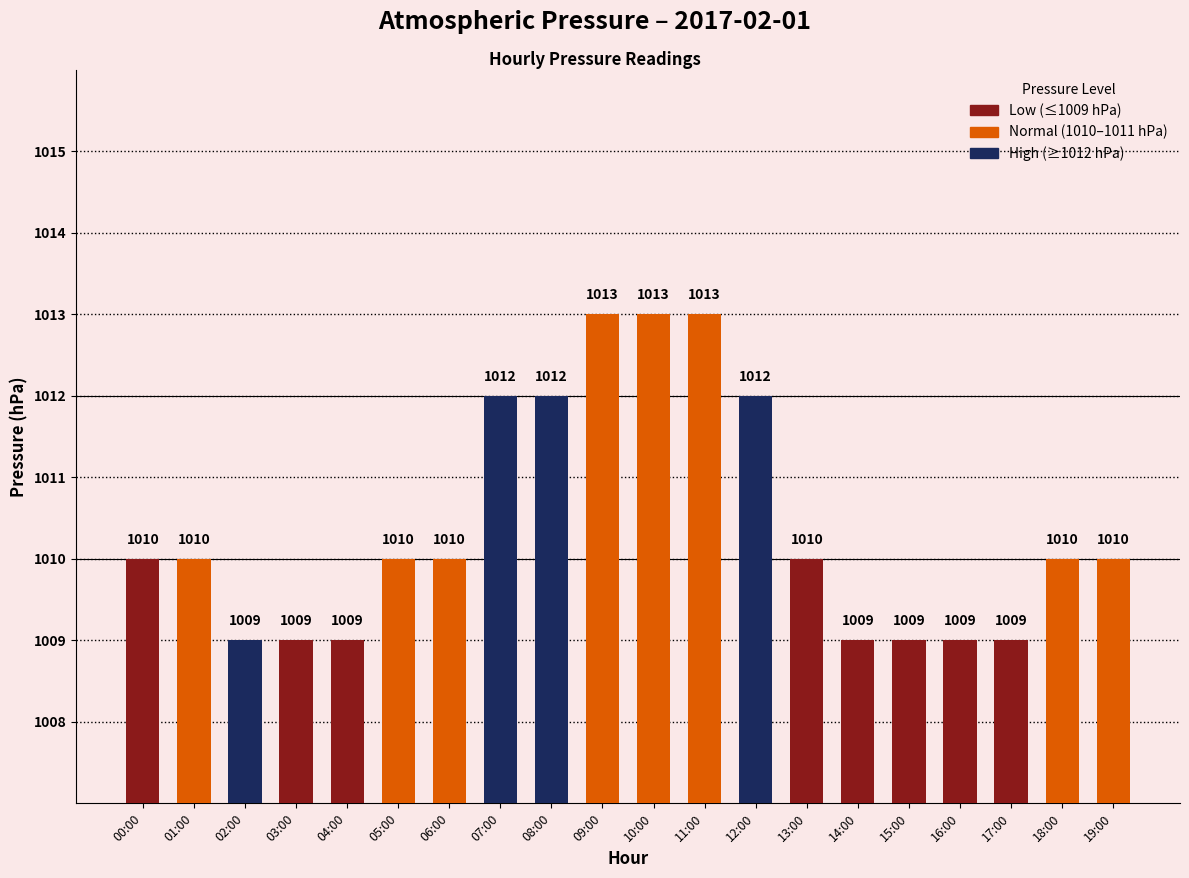

Reading left to right, transcribe all the data shown in this chart.

00:00=1010	01:00=1010	02:00=1009	03:00=1009	04:00=1009	05:00=1010	06:00=1010	07:00=1012	08:00=1012	09:00=1013	10:00=1013	11:00=1013	12:00=1012	13:00=1010	14:00=1009	15:00=1009	16:00=1009	17:00=1009	18:00=1010	19:00=1010